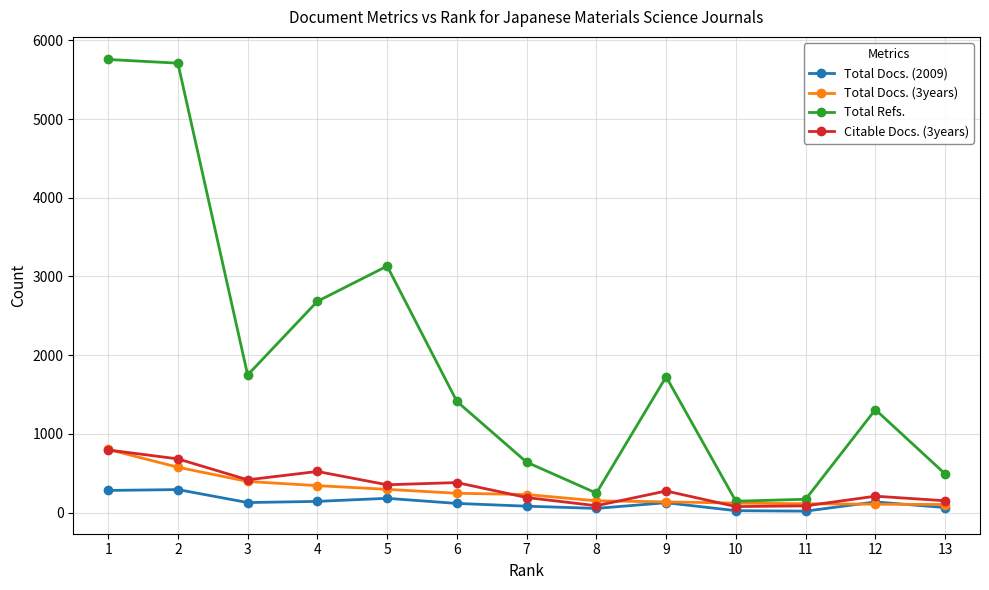

What are all the series names shown in the legend?

Total Docs. (2009), Total Docs. (3years), Total Refs., Citable Docs. (3years)